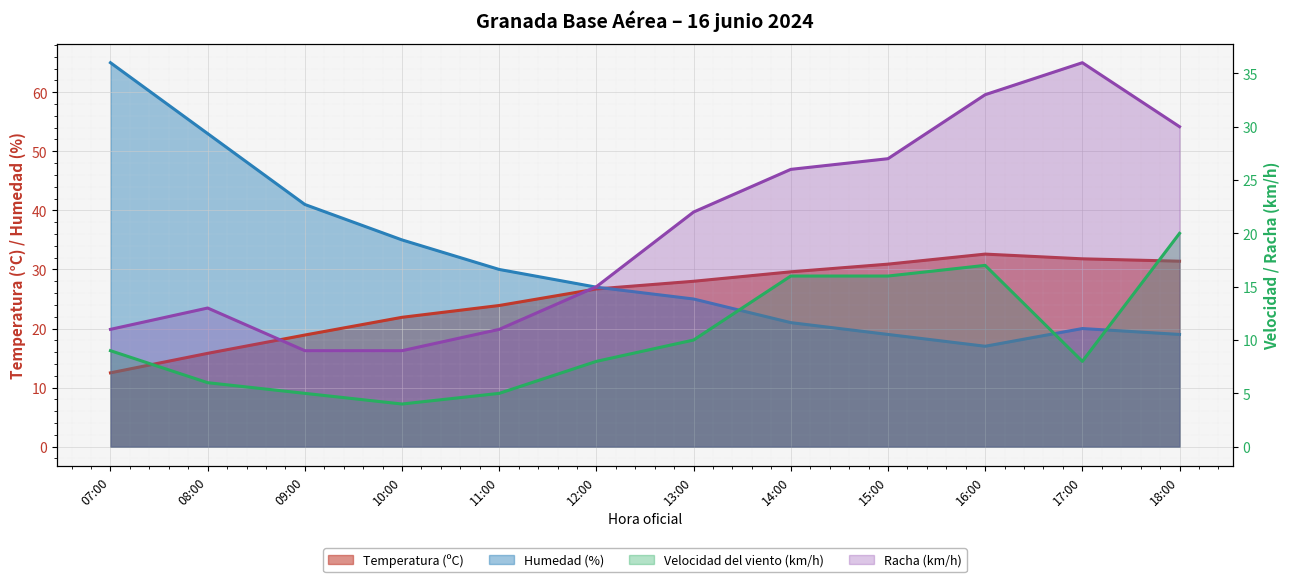

What is the value of the Humedad (%) point at the 6th from the left?

27.0